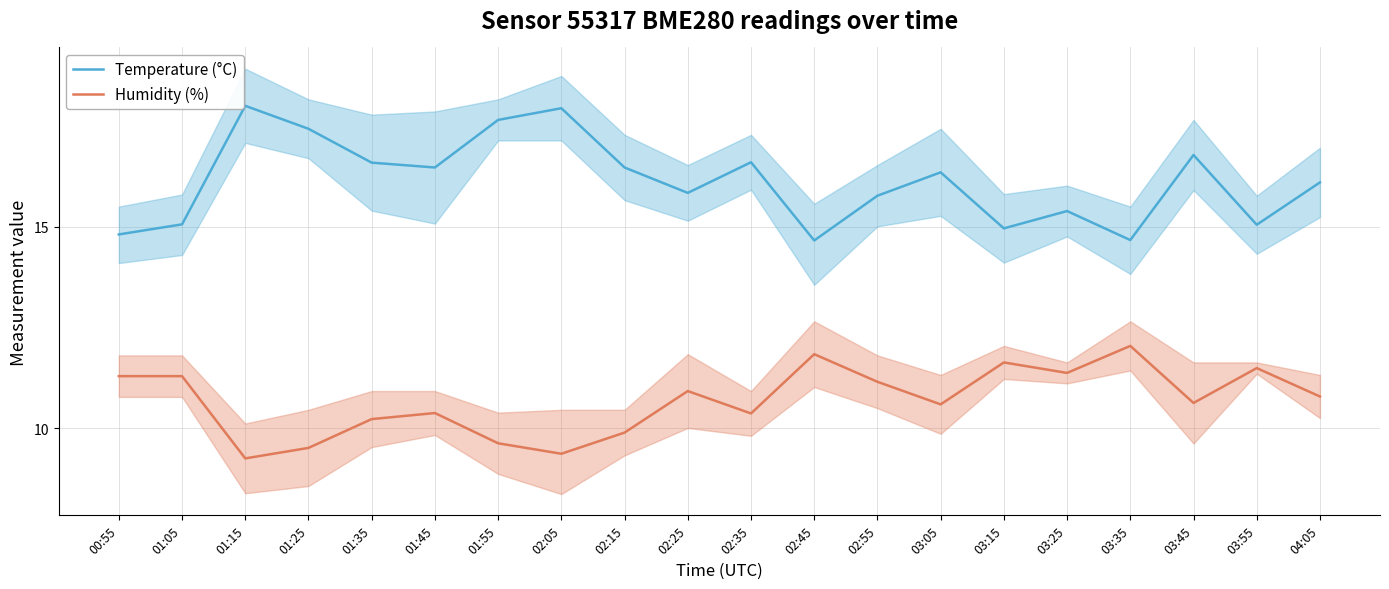

Where does the Temperature (°C) series first go above 16?

01:15